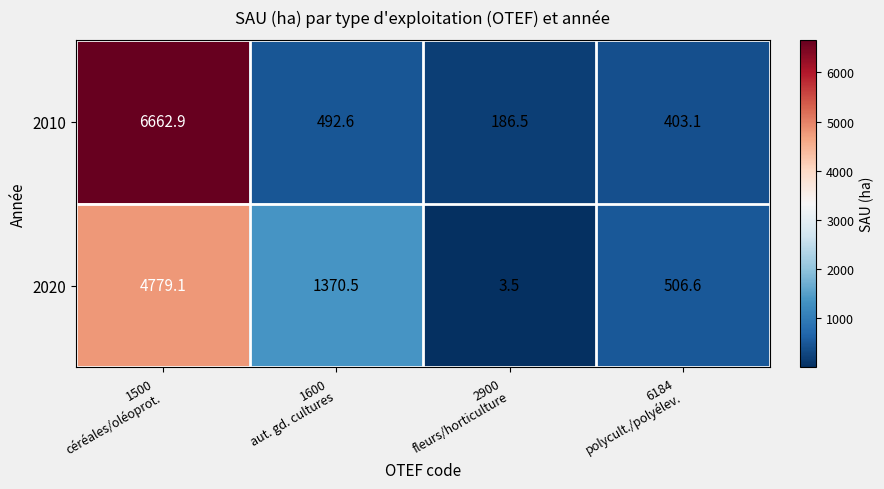

Rank the series by their average value, from lowest to highest.

2020, 2010